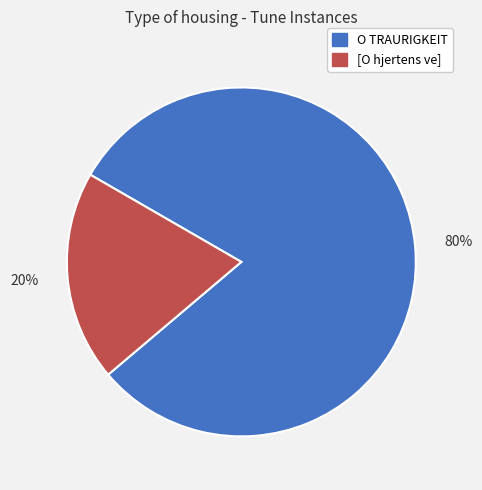

Does O TRAURIGKEIT represent more than half of the total?

Yes